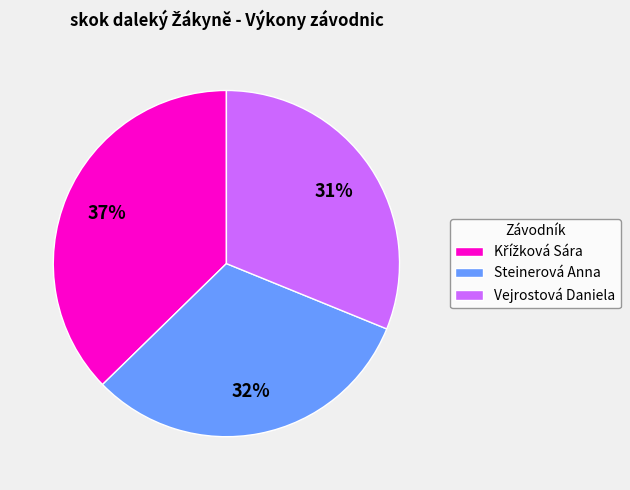

Combined, do Vejrostová Daniela and Steinerová Anna account for over 50%?

Yes